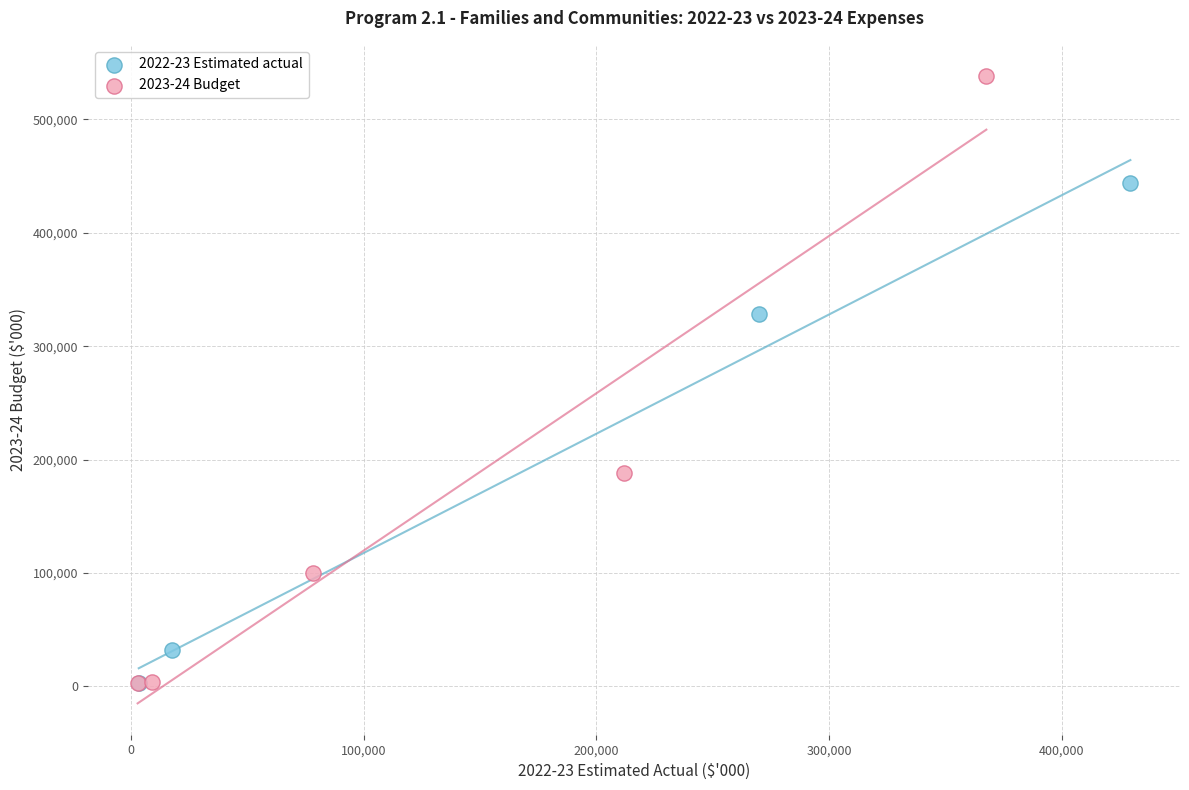

What are all the series names shown in the legend?

2022-23 Estimated actual, 2023-24 Budget